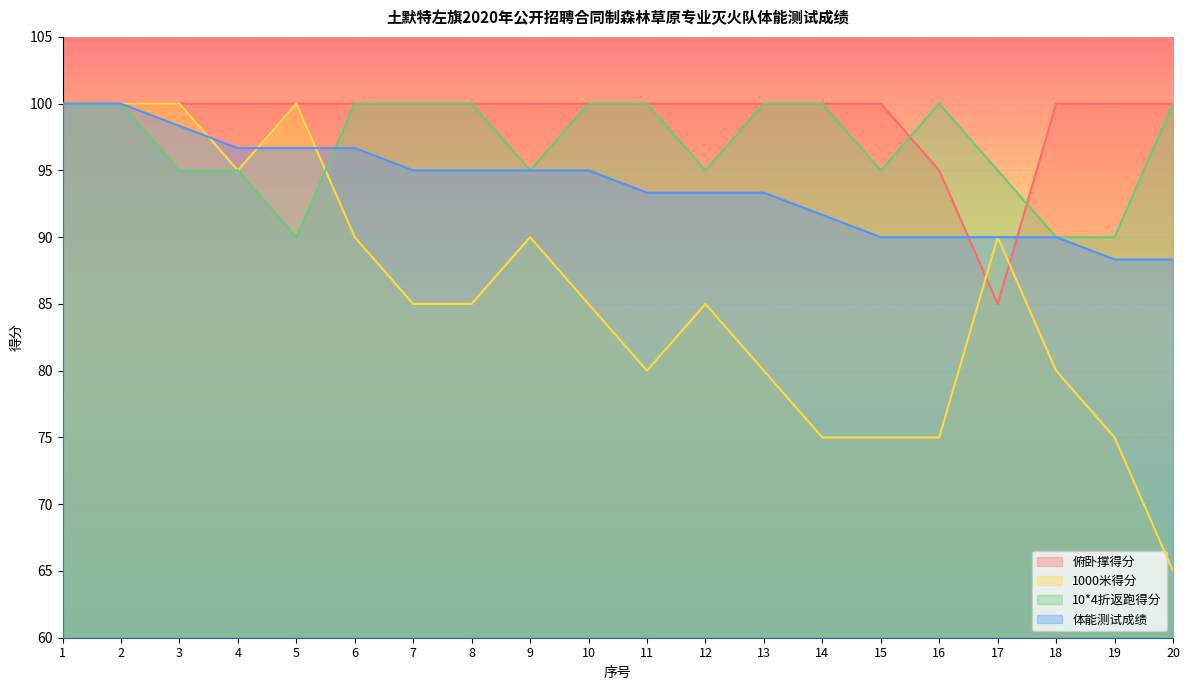

How many categories are shown in the chart?

20